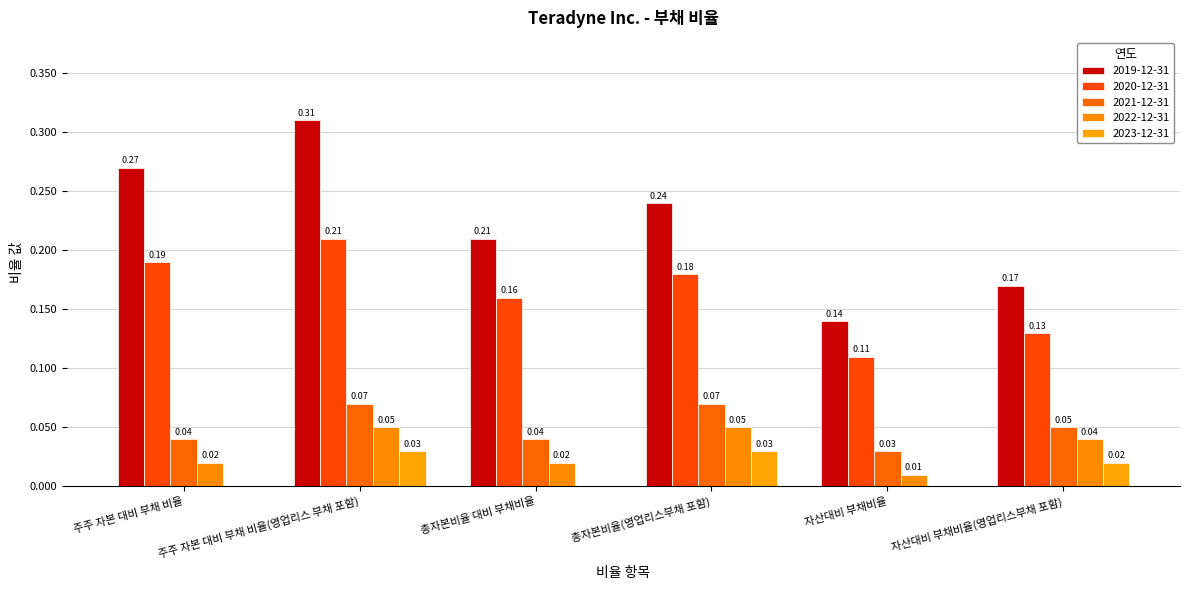

What is the label of the 3rd bar from the right?

총자본비율(영업리스부채 포함)